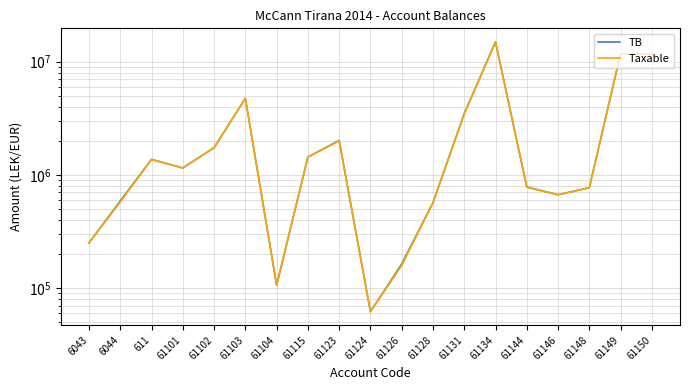

Between 61128 and 61150, which is larger?

61150